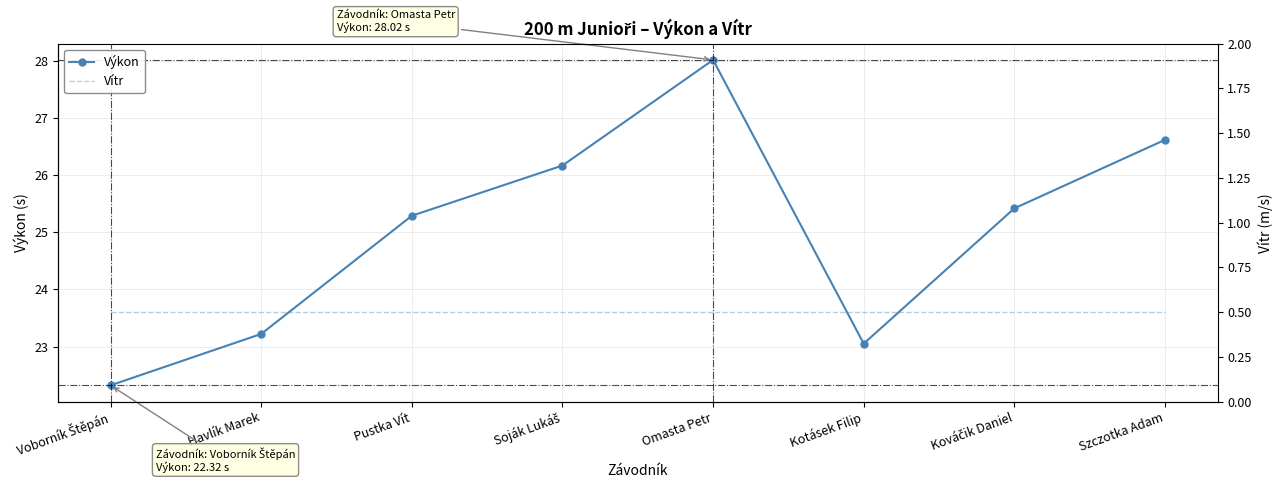

The Výkon series shows 42.3 at Soják Lukáš. True or false?

False